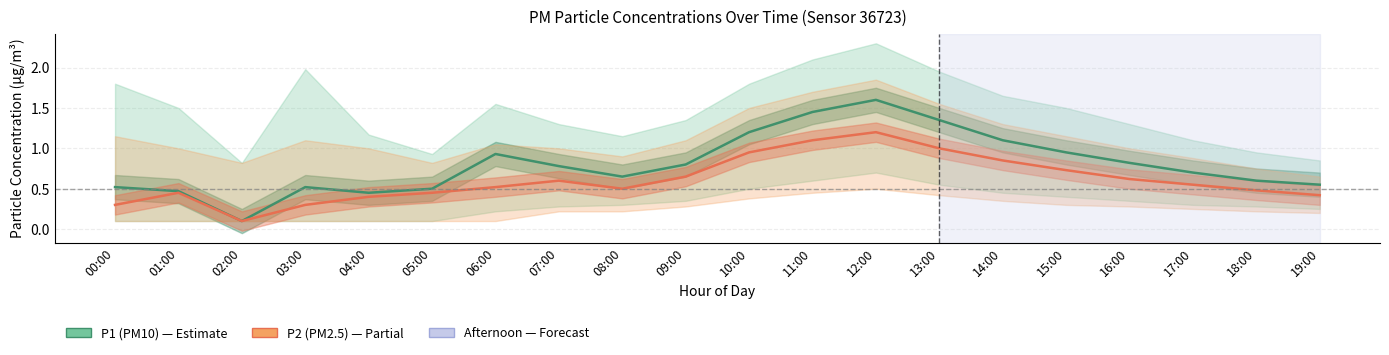

List the series in order of their peak value, lowest first.

P2 (PM2.5), P1 (PM10)